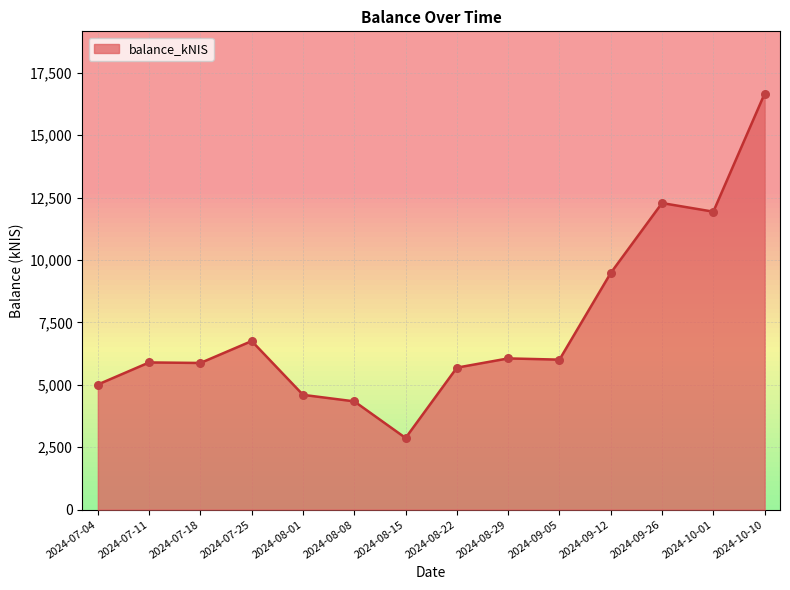

What is the change in value from 2024-07-18 to 2024-08-08?

-1539.2